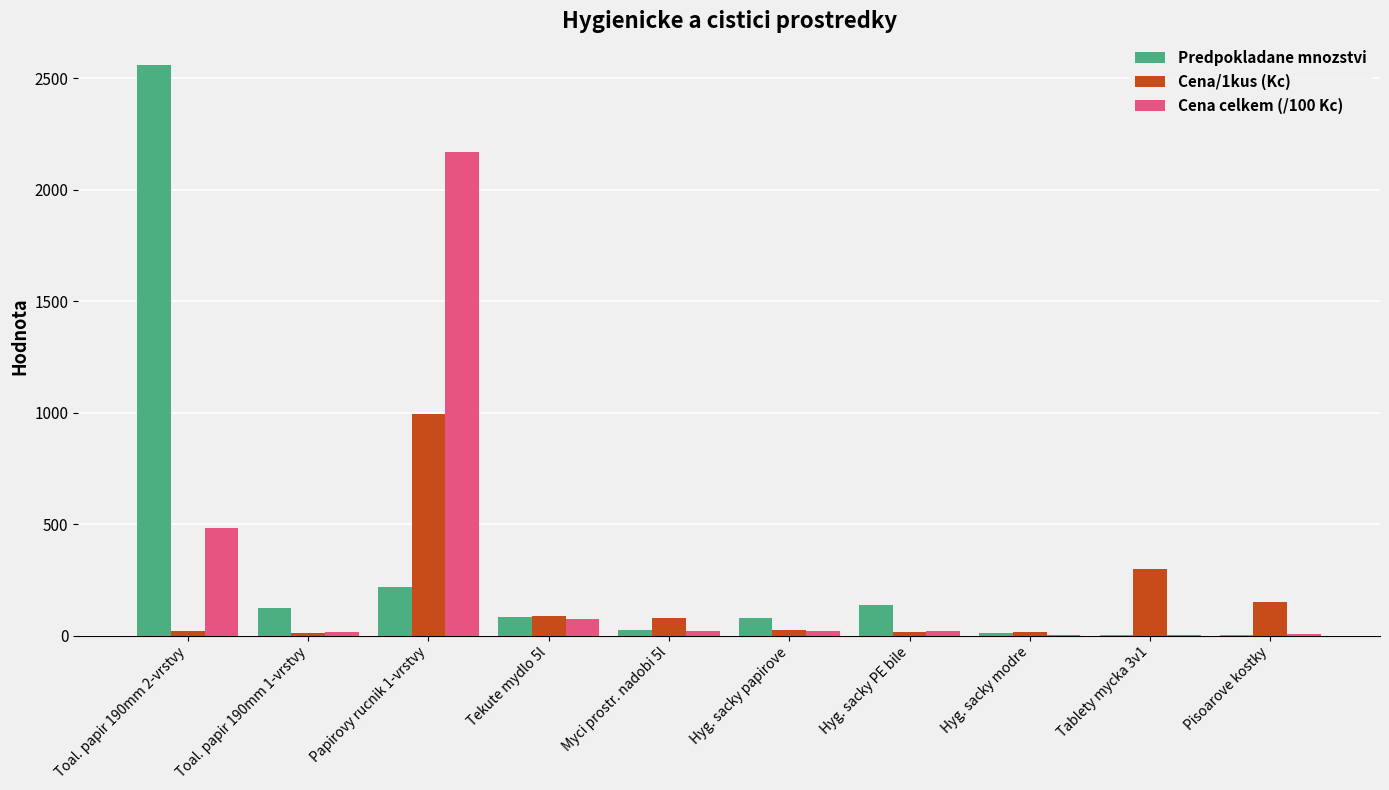

What is the maximum value shown in the chart?

2560.0